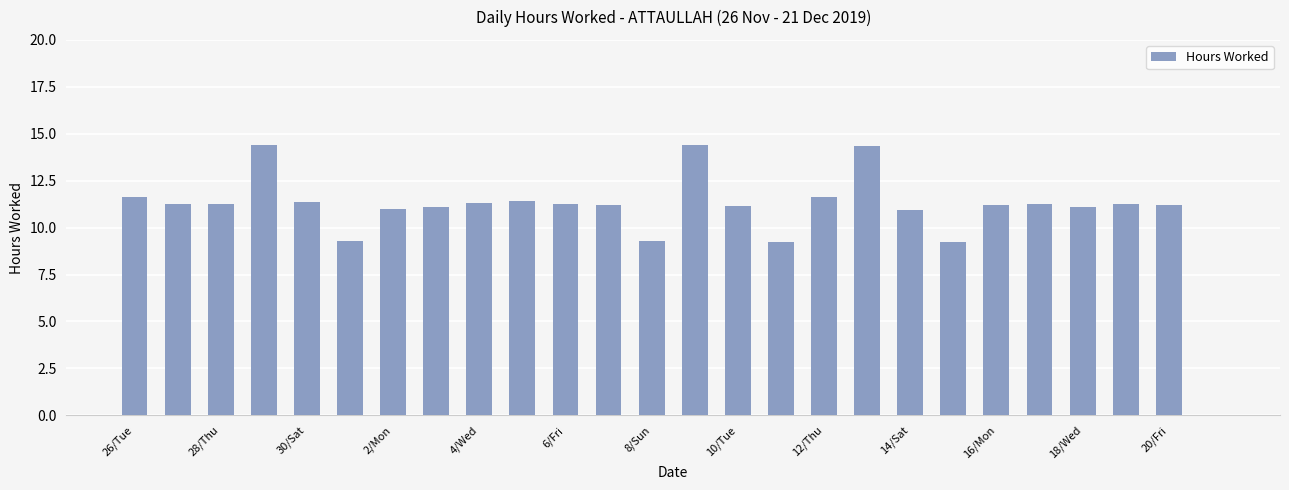

What is the sum of all values?

282.8